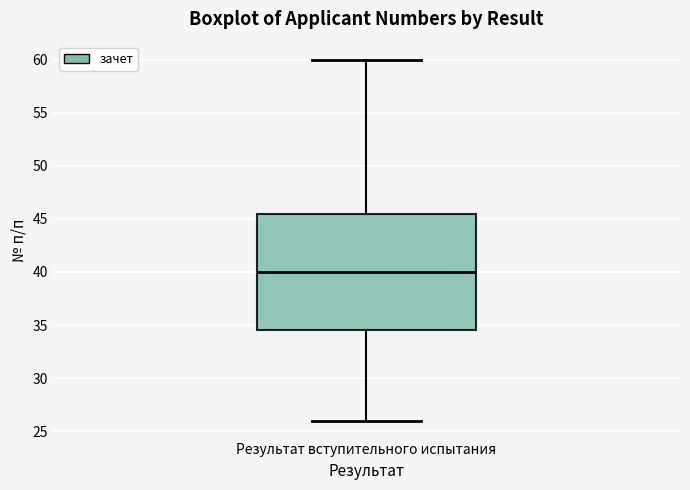

Transcribe this box plot: give where the median line is, the range the box spans, and where the two whiskers end, as read against the y-axis. The values are not printed on the chart, so give them approximately, as read against the axis.

median 40.0, box 34.5 to 45.5, whiskers 26.0 to 60.0